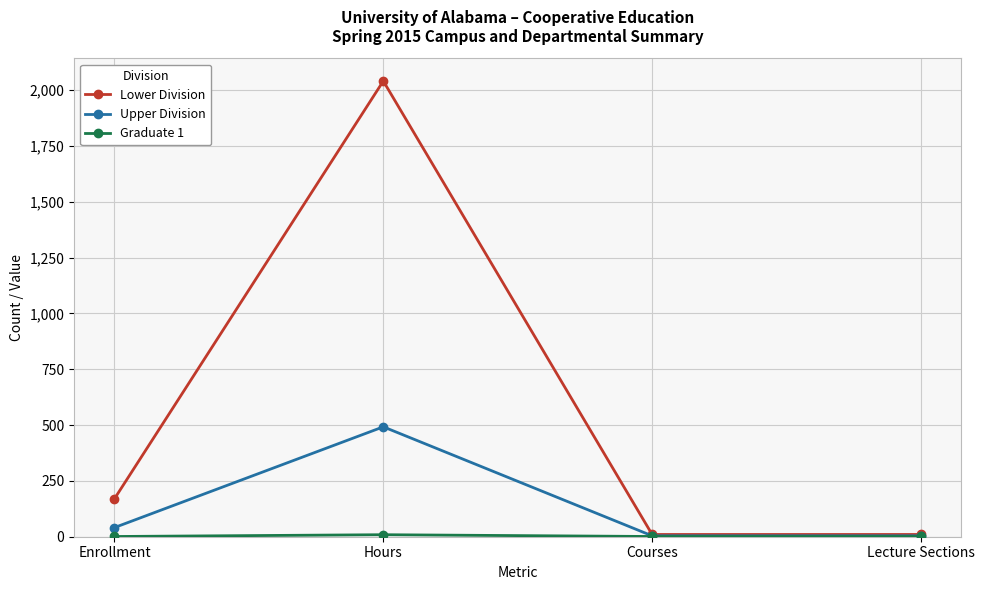

The value of Lower Division at Enrollment is 170. True or false?

True